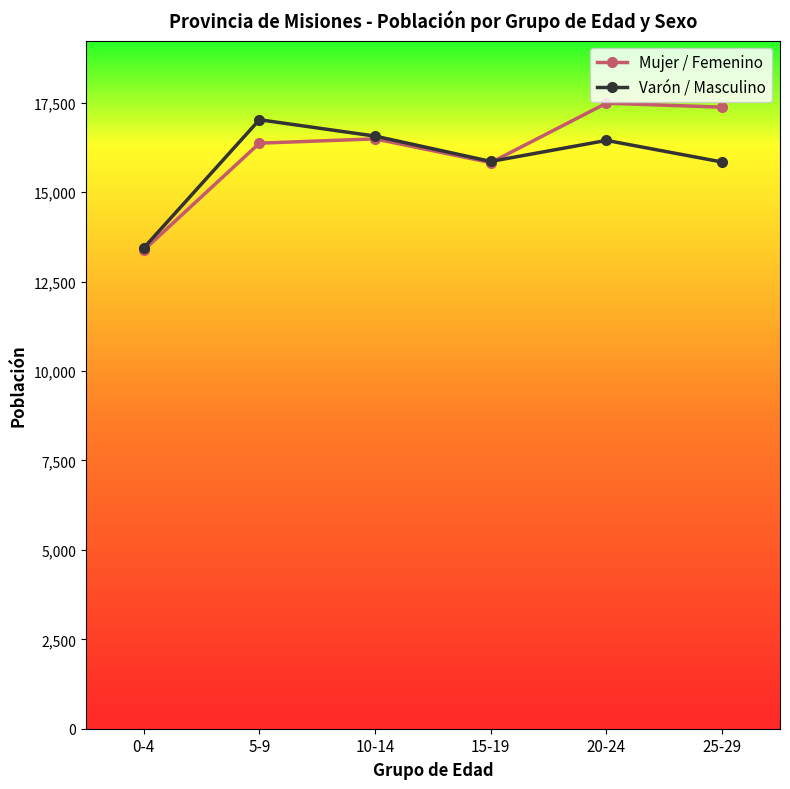

How many data points in Mujer / Femenino are less than 16492?

3